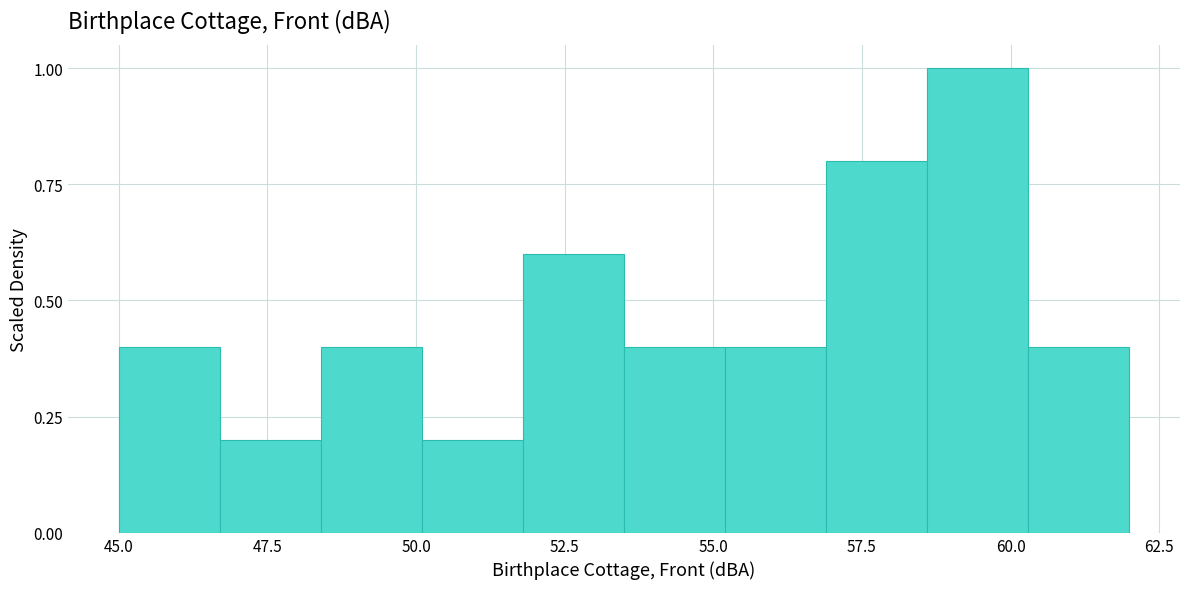

Around what value on the x-axis is the tallest bar? Give the approximate position of its centre, as read against the axis.

59.5